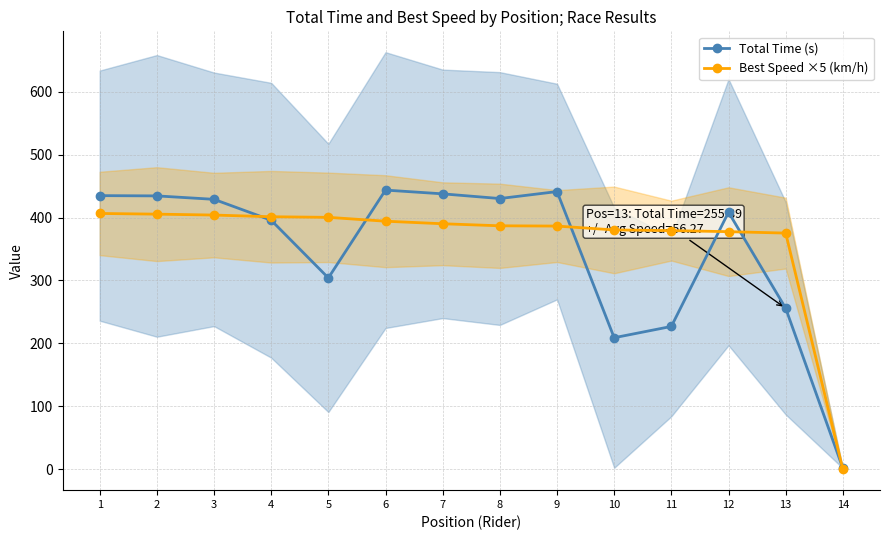

Is it true that Best Speed ×5 (km/h) equals 591.2 at 3?

False